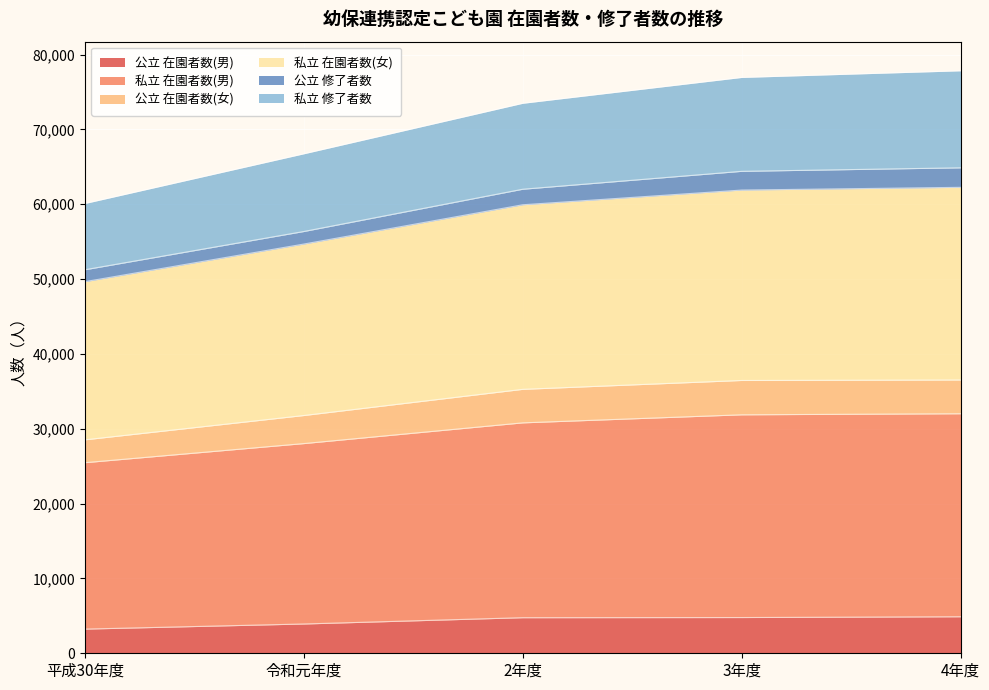

The 公立 在園者数(女) series shows 18418 at 4年度. True or false?

False